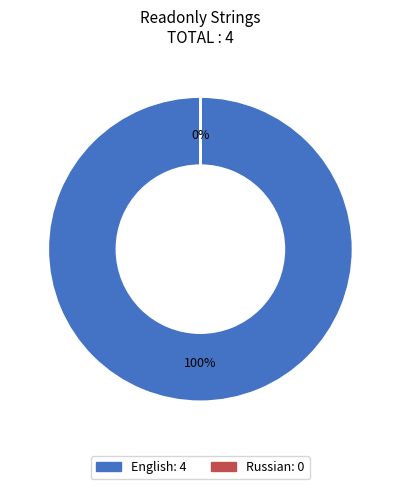

Does English represent more than half of the total?

Yes